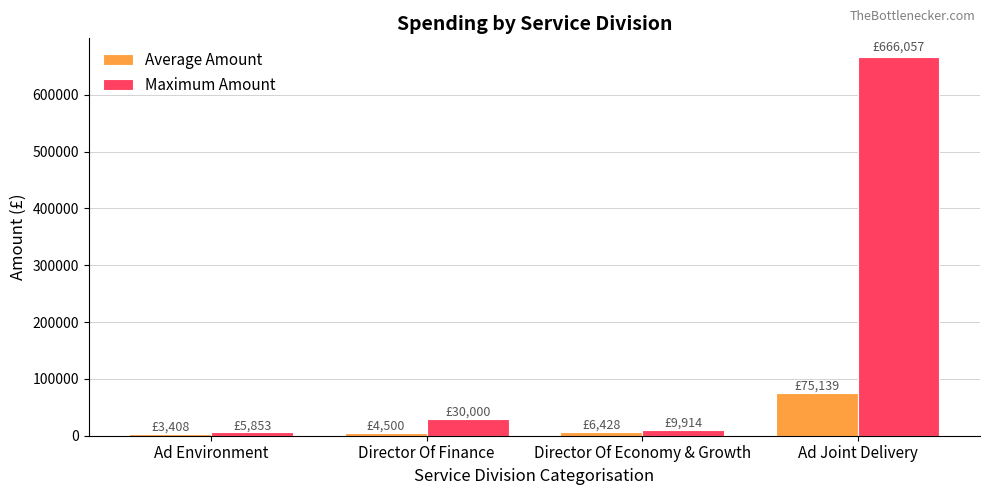

List the series in order of their peak value, highest first.

Maximum Amount, Average Amount